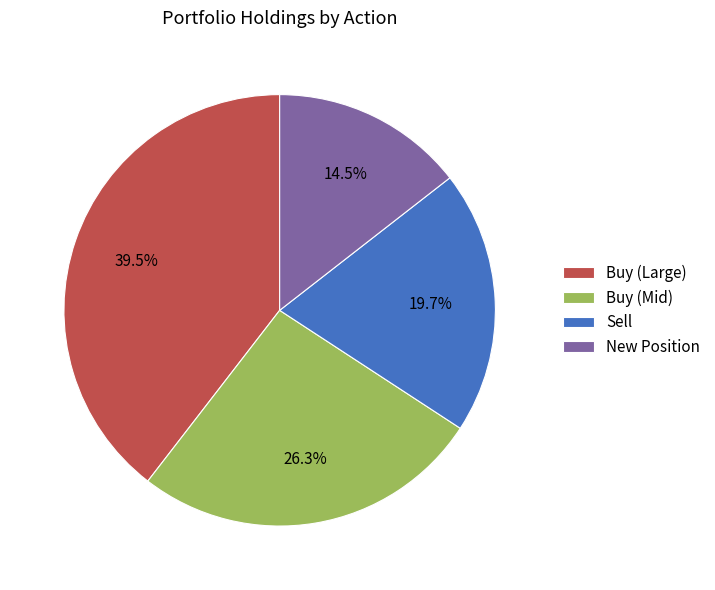

Which category has the biggest portion of the pie?

Buy (Large)